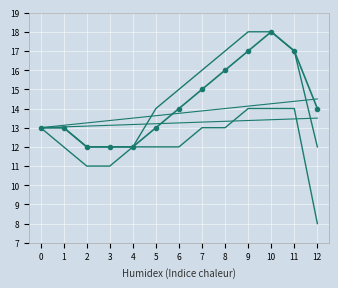

Reading left to right, transcribe all the data shown in this chart.

Trend linija: 0=13.0	1=13.0	2=12.0	3=12.0	4=12.0	5=13.0	6=14.0	7=15.0	8=16.0	9=17.0	10=18.0	11=17.0	12=14.0
Gornja granica: 0=13.0	1=13.0	2=12.0	3=12.0	4=12.0	5=14.0	6=15.0	7=16.0	8=17.0	9=18.0	10=18.0	11=17.0	12=12.0
Donja granica: 0=13.0	1=12.0	2=11.0	3=11.0	4=12.0	5=12.0	6=12.0	7=13.0	8=13.0	9=14.0	10=14.0	11=14.0	12=8.0
Stanje 1. siječnja: 0=13.0	1=13.1	2=13.2	3=13.4	4=13.5	5=13.6	6=13.8	7=13.9	8=14.0	9=14.1	10=14.2	11=14.4	12=14.5
Stanje 31. prosinca: 0=13.0	1=13.0	2=13.1	3=13.1	4=13.2	5=13.2	6=13.2	7=13.3	8=13.3	9=13.4	10=13.4	11=13.5	12=13.5